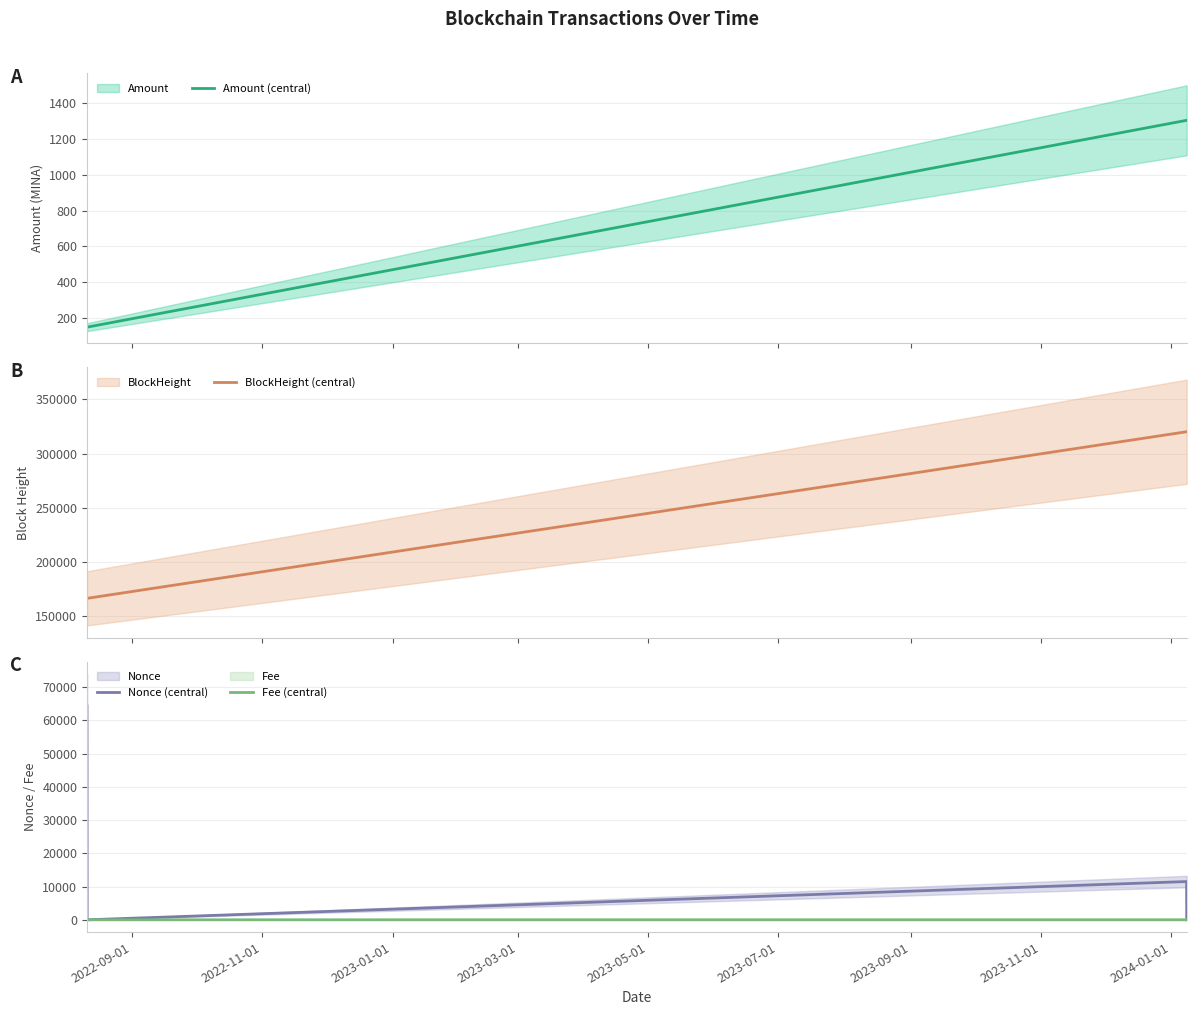

How many Fee (central) values are between 0 and 1?

4